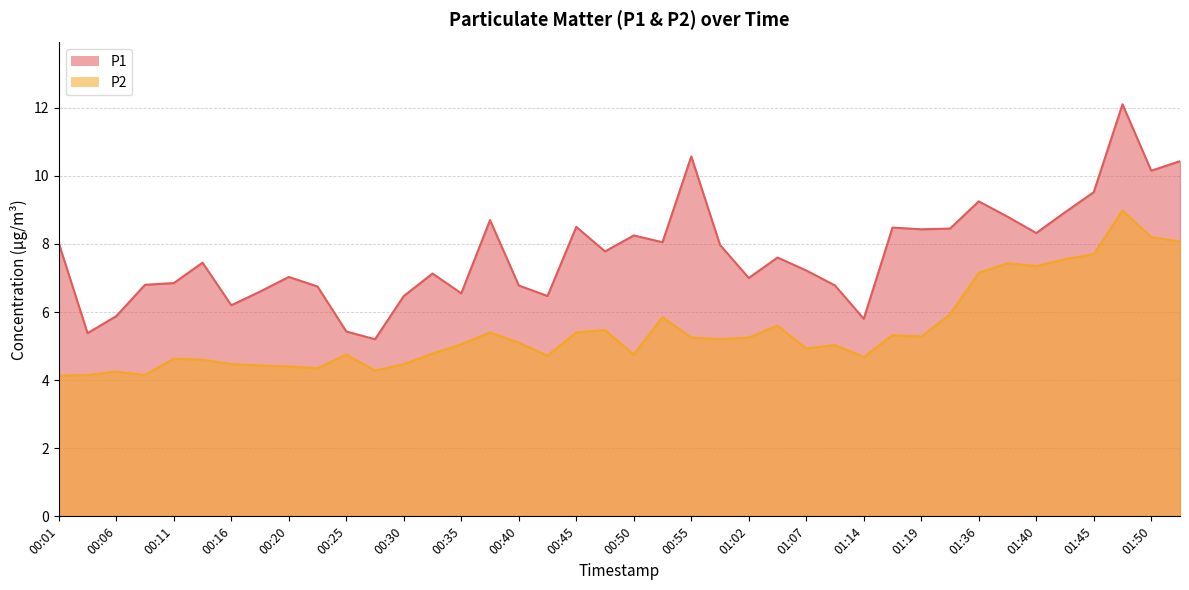

The P2 series shows 6.3 at 00:30. True or false?

False